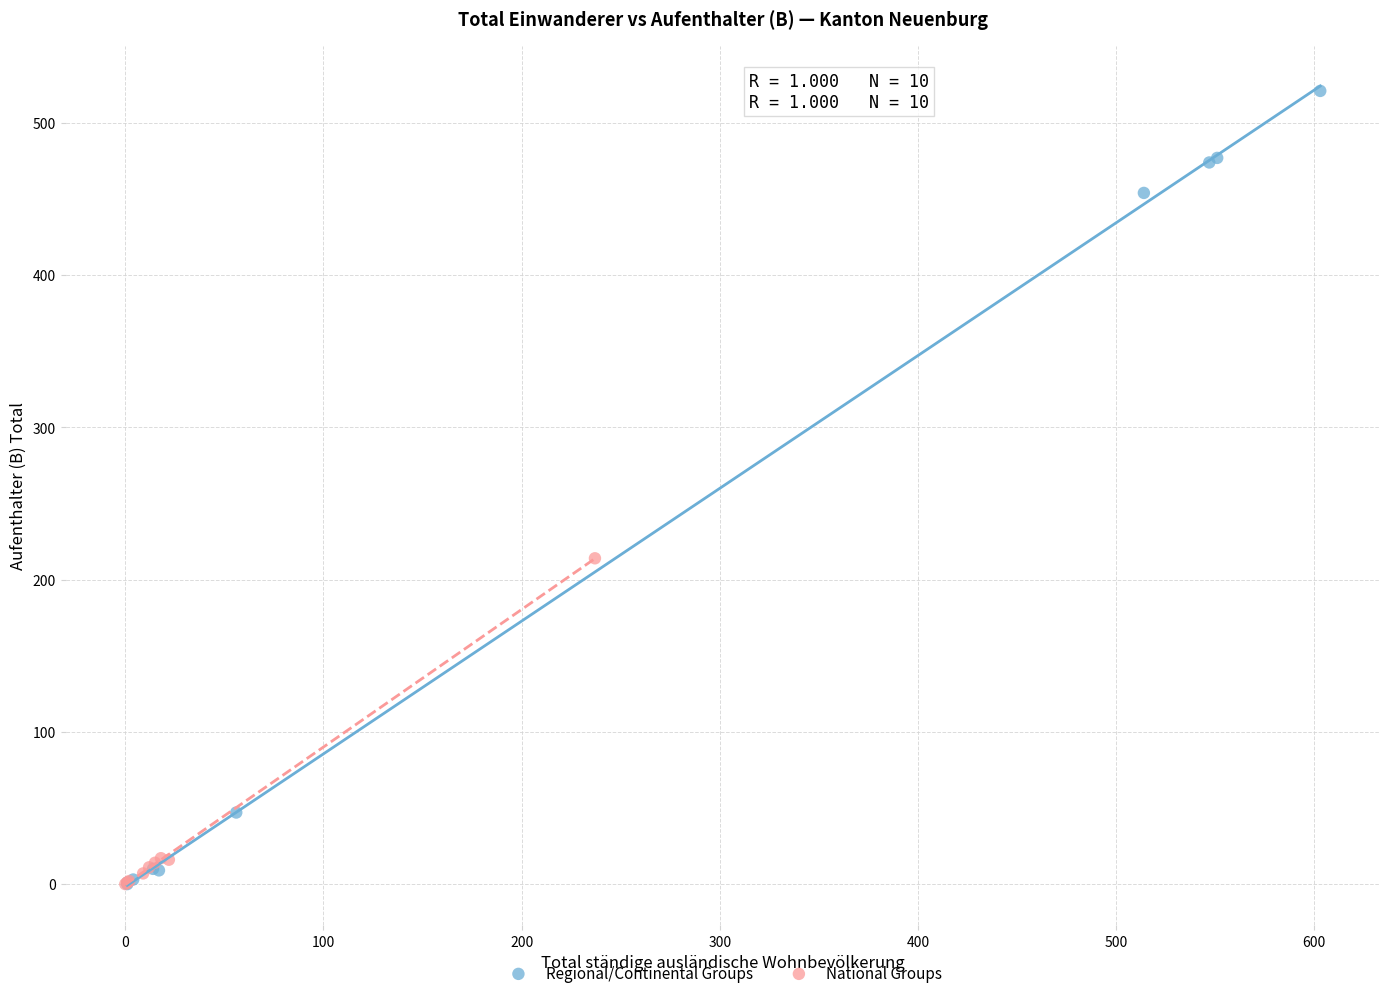

Which series has the widest spread of Y values?

Regional/Continental Groups